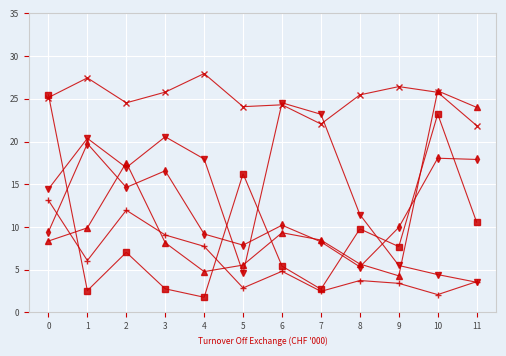

What is the greatest value displayed?

28.0